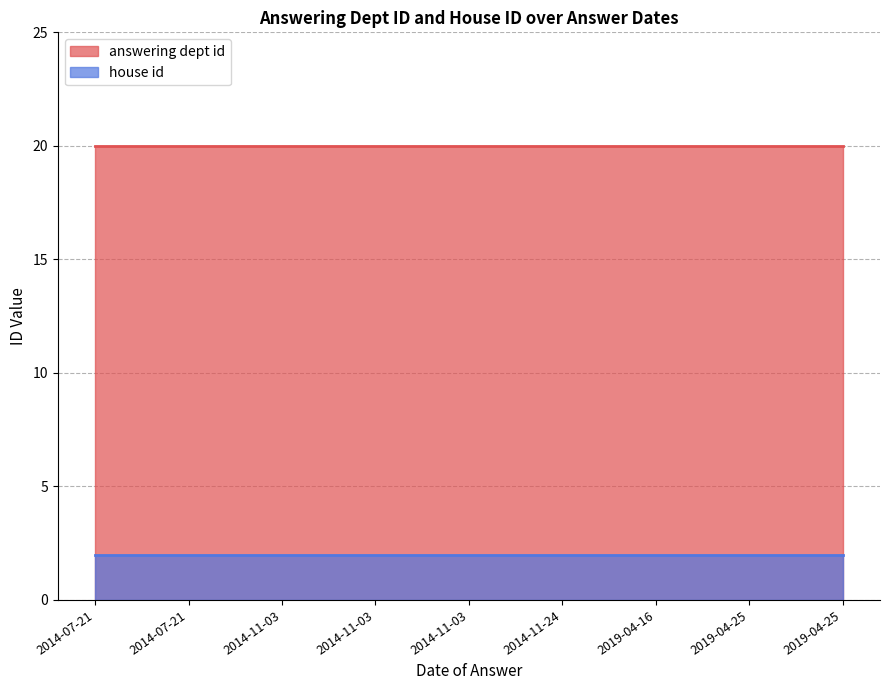

True or false: answering dept id has a value of 10 at 2014-11-03.

False